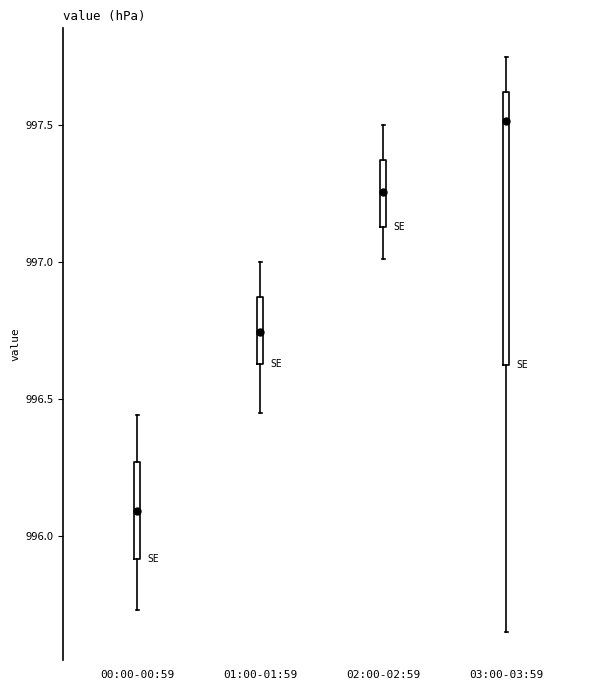

Which box is the tallest, from its lower edge to its upper edge?

03:00-03:59